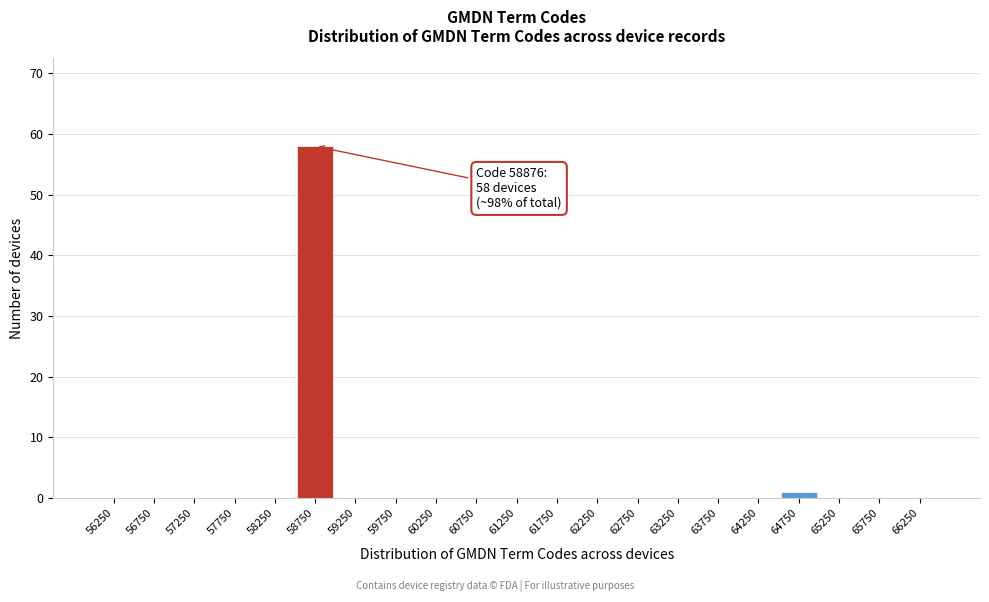

Reading left to right, list all the values displayed in this chart.

56250=0	56750=0	57250=0	57750=0	58250=0	58750=58	59250=0	59750=0	60250=0	60750=0	61250=0	61750=0	62250=0	62750=0	63250=0	63750=0	64250=0	64750=1	65250=0	65750=0	66250=0